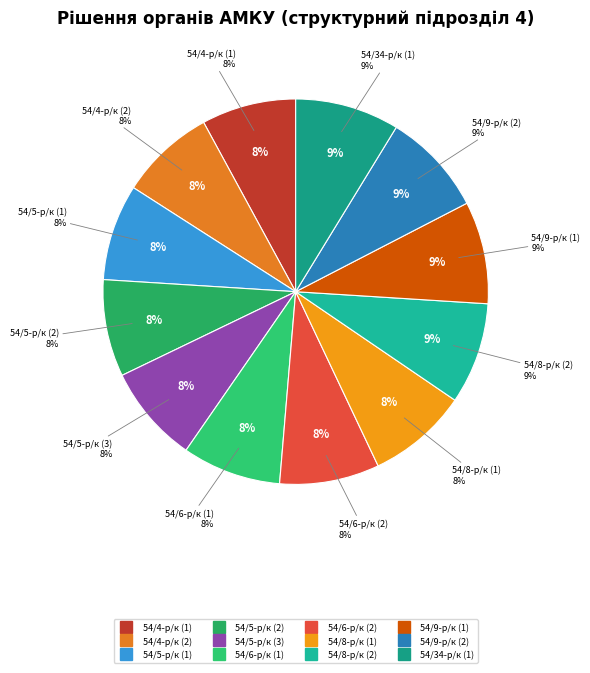

What is the ratio of the value at 54/9-р/к (1) to the value at 54/5-р/к (2)?

1.1